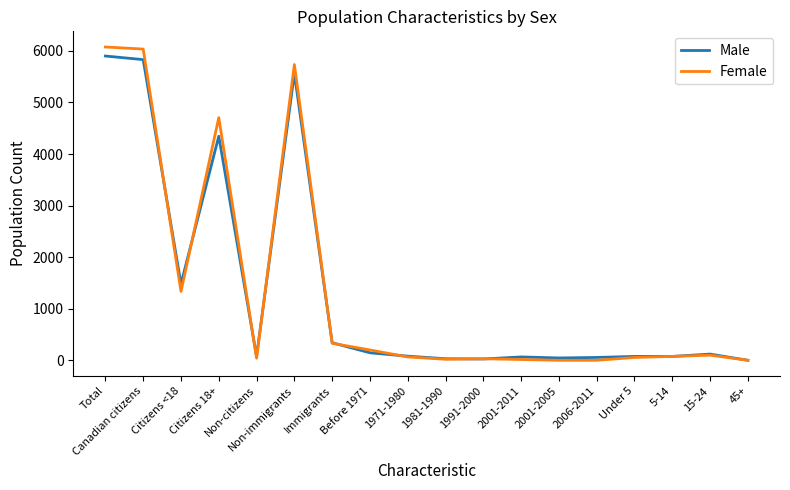

The Female series shows 639 at Citizens <18. True or false?

False